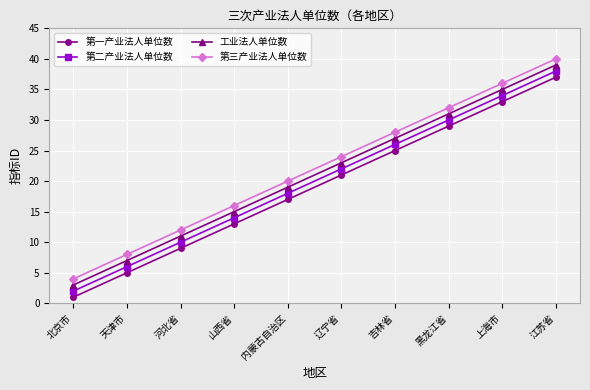

What is the value of the 第三产业法人单位数 point at the 3rd from the left?

12